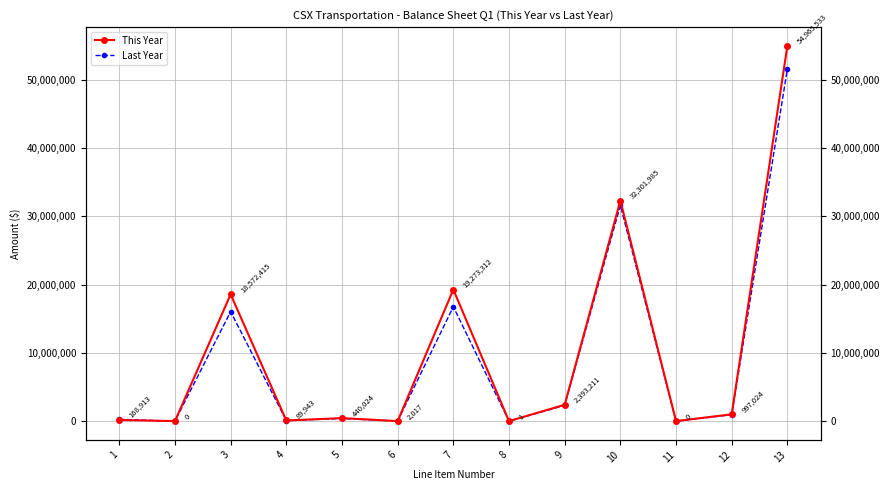

Reading left to right, list all the values displayed in this chart.

This Year: 1=168913	2=0	3=18572415	4=89943	5=440024	6=2017	7=19273312	8=1	9=2393211	10=32301985	11=0	12=997024	13=54965533
Last Year: 1=259606	2=0	3=16038609	4=77922	5=382776	6=3759	7=16762672	8=1	9=2304597	10=31606774	11=0	12=931877	13=51605921